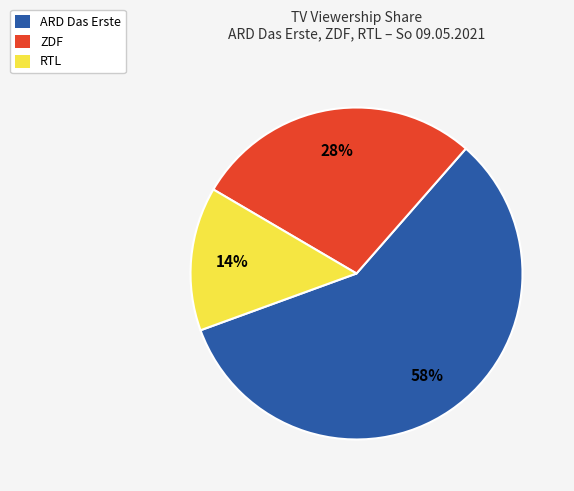

To the nearest percent, what is the average slice percentage?

33%